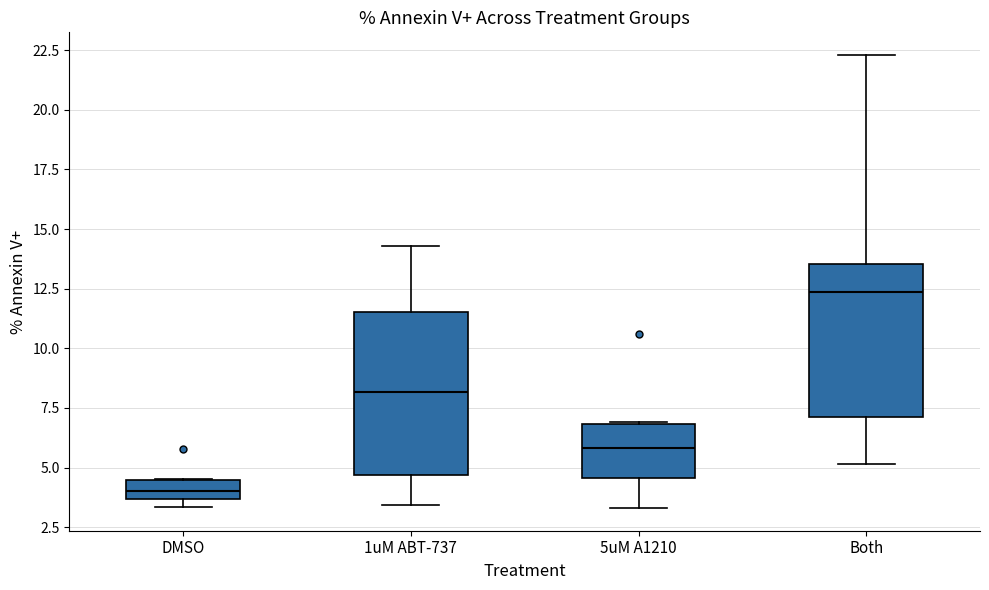

Which box has the highest median line?

Both